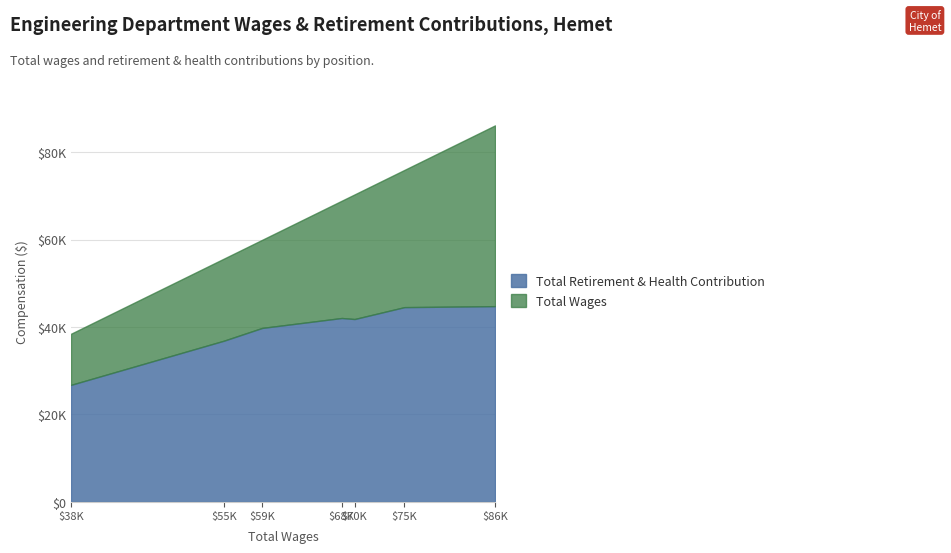

True or false: Total Retirement & Health Contribution and Total Wages intersect in this chart.

False